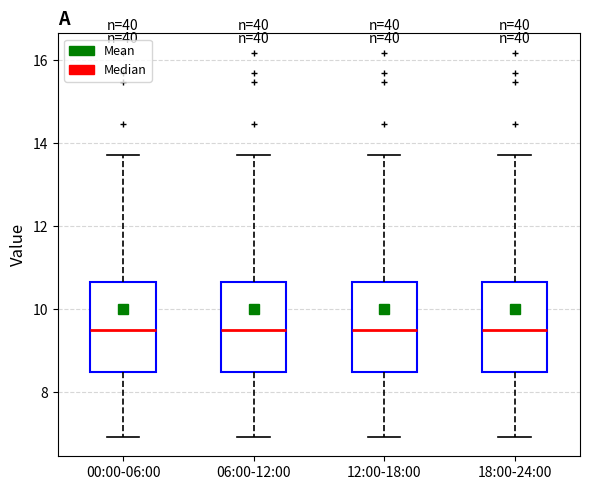

Where is the upper edge of the box for 12:00-18:00 on the y-axis? The values are not printed on the chart, so give them approximately, as read against the axis.

10.6